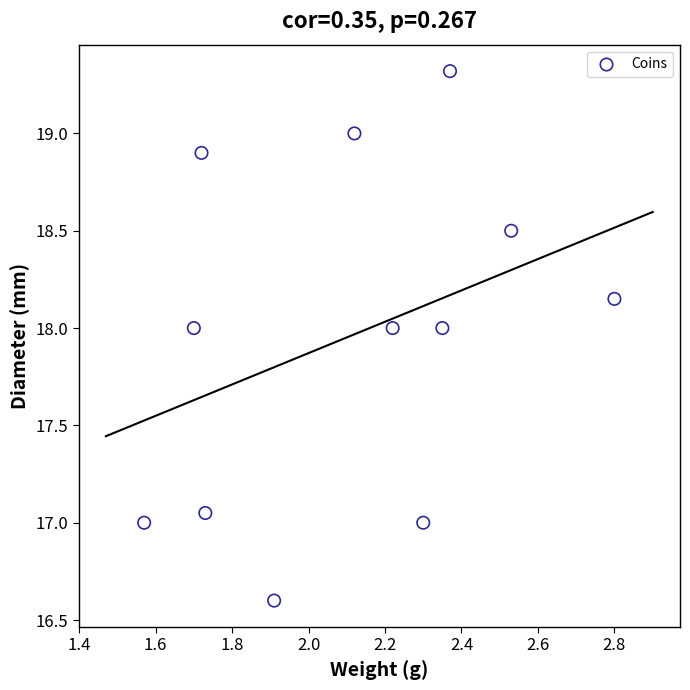

What is the range of Y values (max minus min)?

2.7